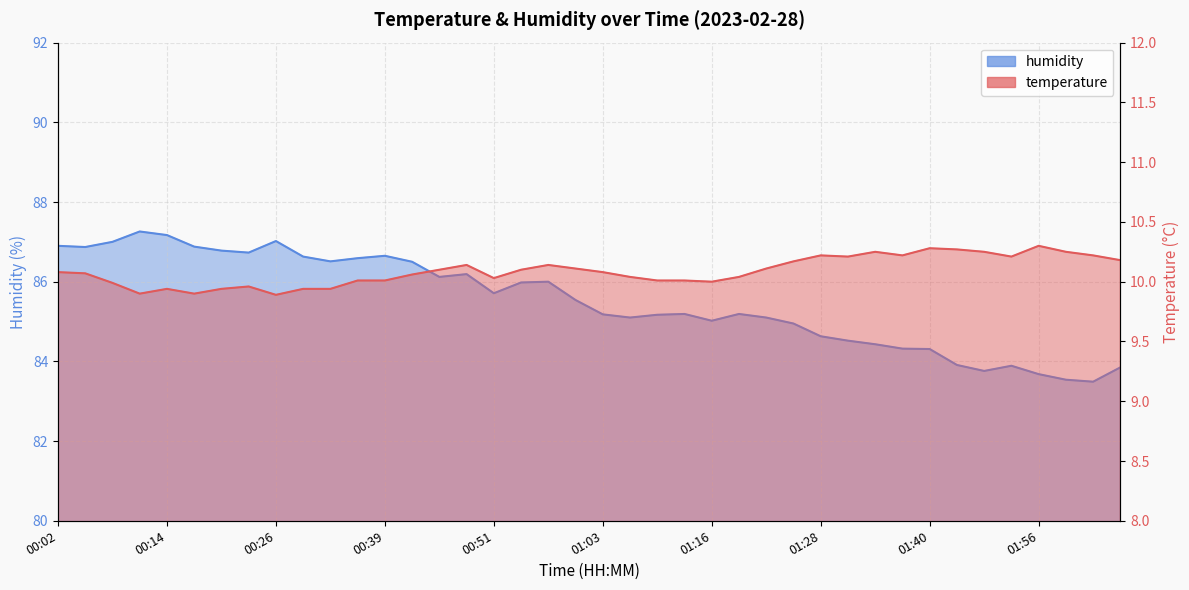

Where is the first local maximum for humidity?

00:11